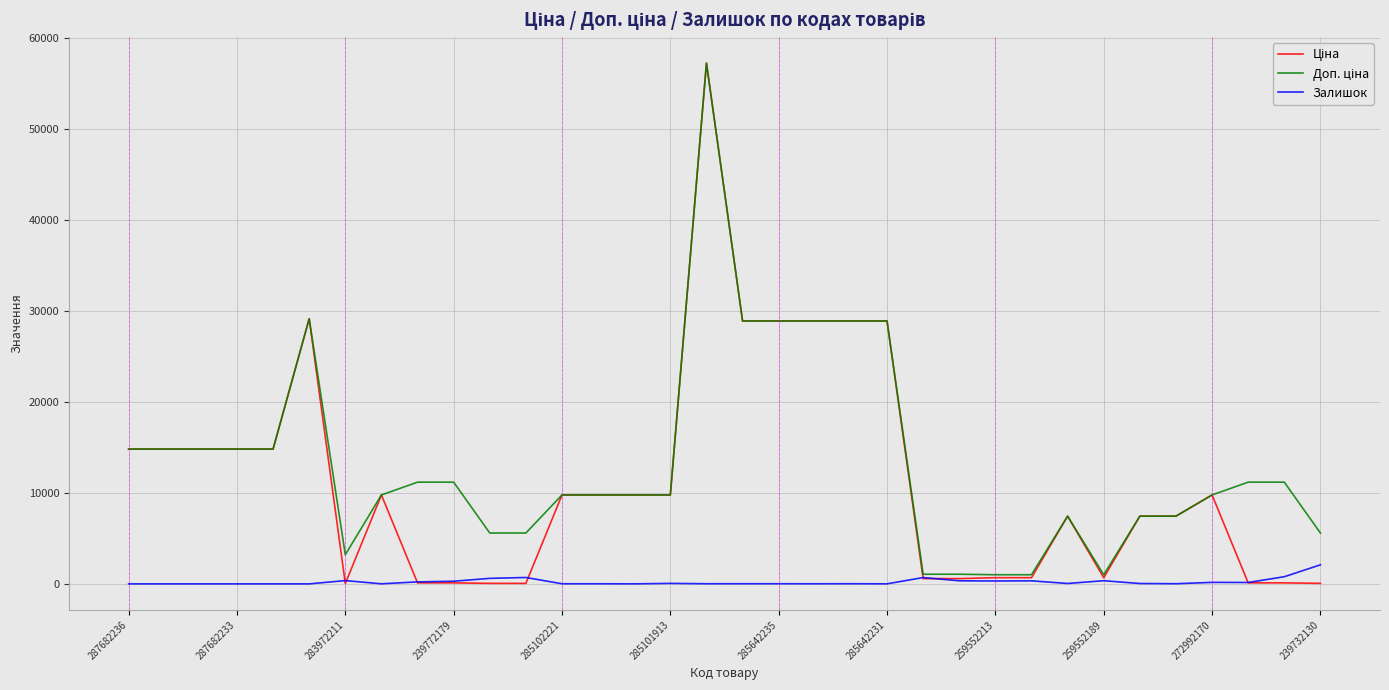

What is the maximum value shown in the chart?

57258.0